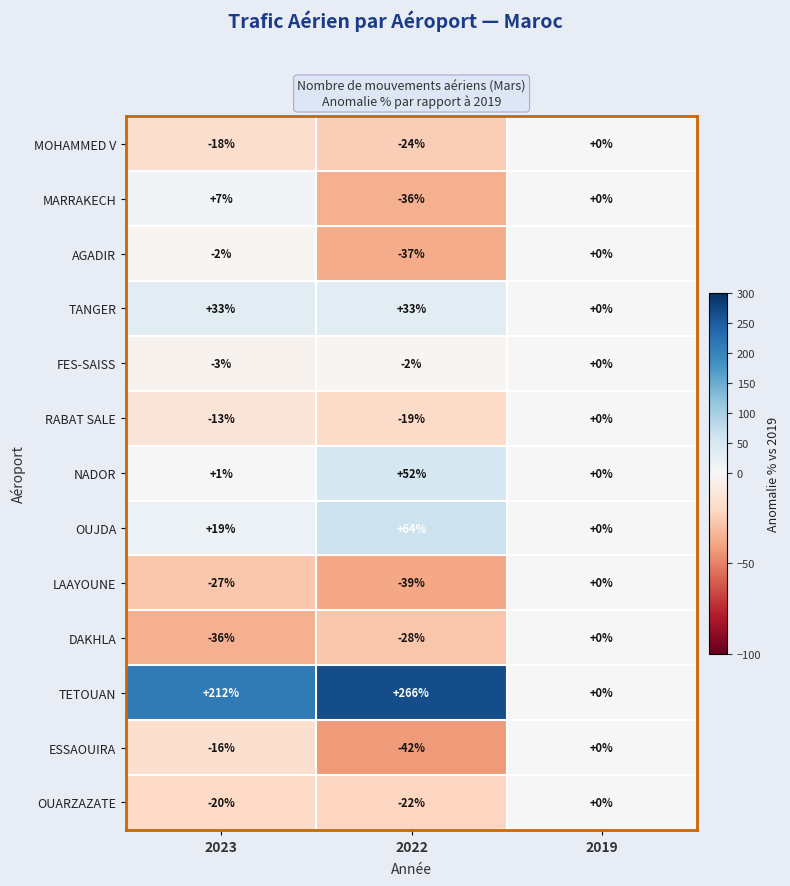

What is the average value of the DAKHLA series?

-21